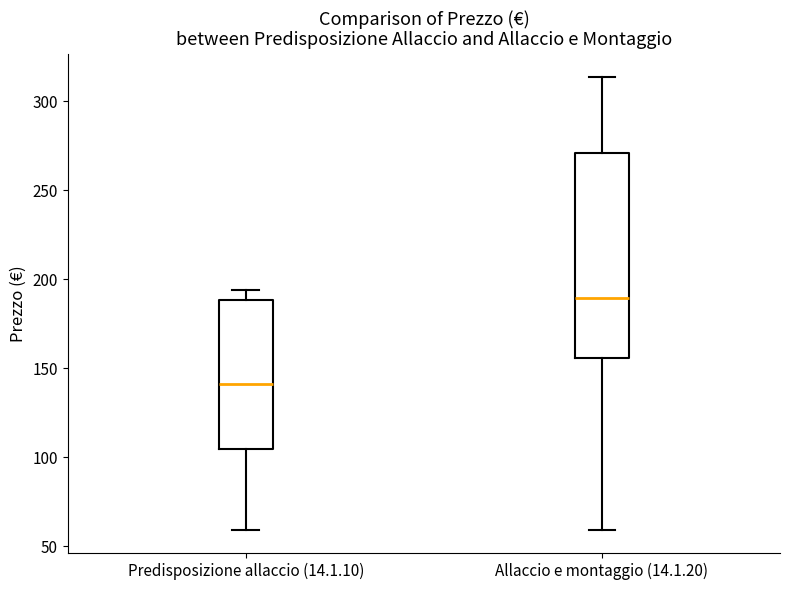

Reading left to right, transcribe this box plot: for each box, give where its median line is, the range the box spans, and where its two whiskers end, as read against the y-axis. The values are not printed on the chart, so give them approximately, as read against the axis.

Predisposizione allaccio (14.1.10): median 140, box 105 to 190, whiskers 60 to 195
Allaccio e montaggio (14.1.20): median 190, box 155 to 270, whiskers 60 to 315